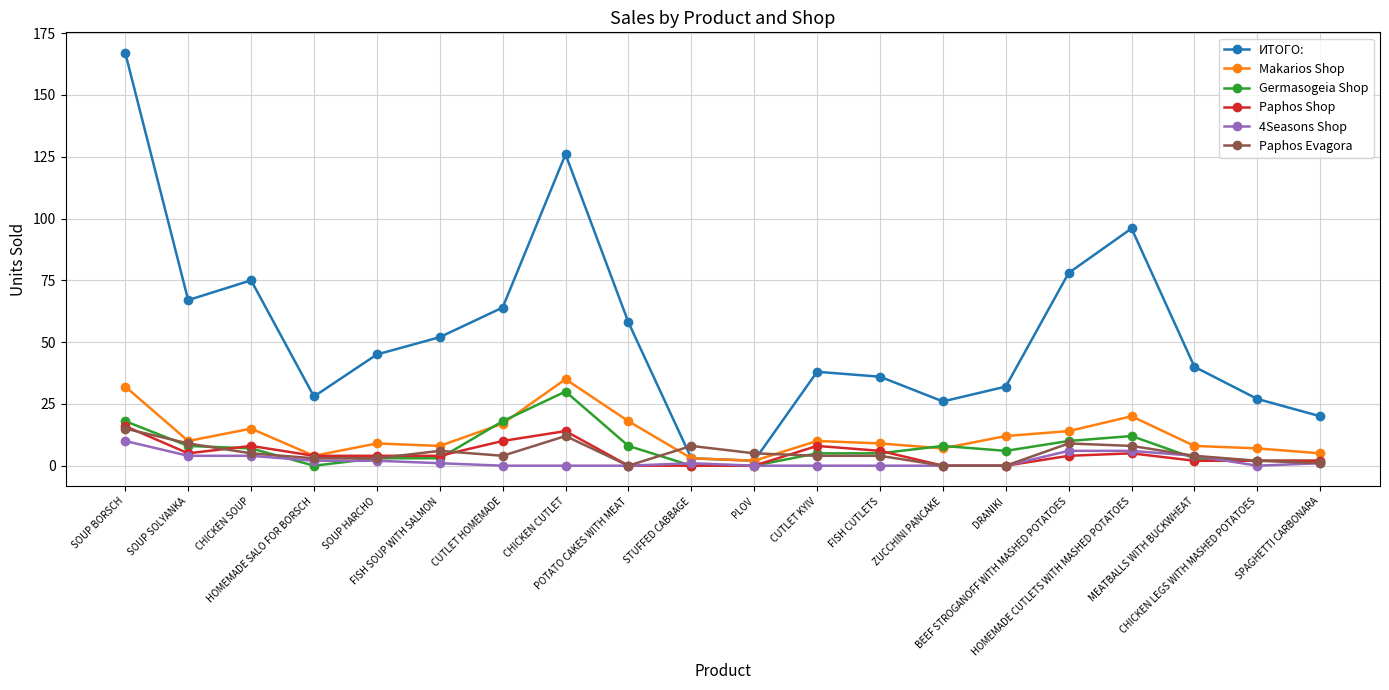

True or false: Makarios Shop and 4Seasons Shop cross at least once.

False